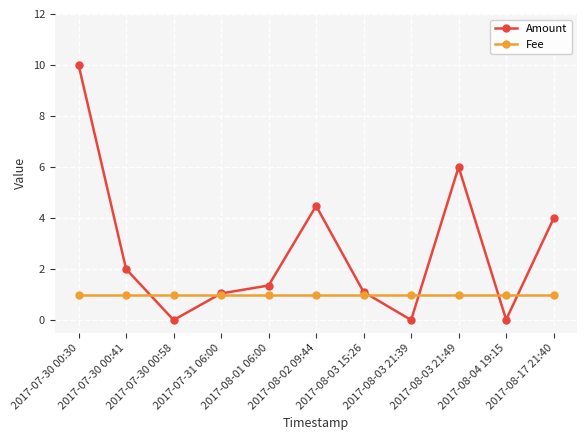

How many interior local peaks does the Amount series have?

2